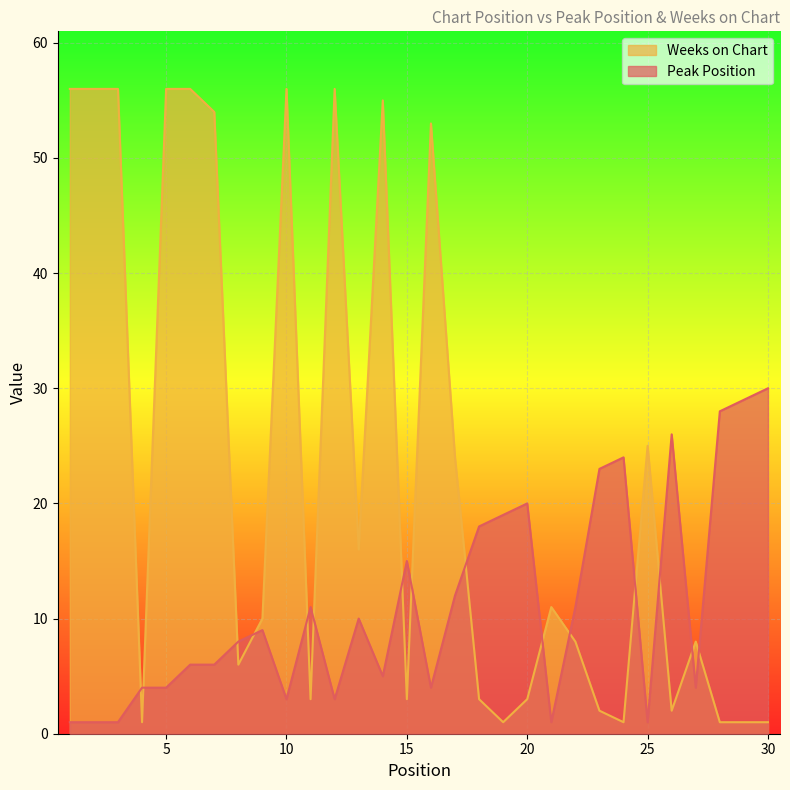

Which series ends up on top after the final intersection of Peak Position and Weeks on Chart?

Peak Position